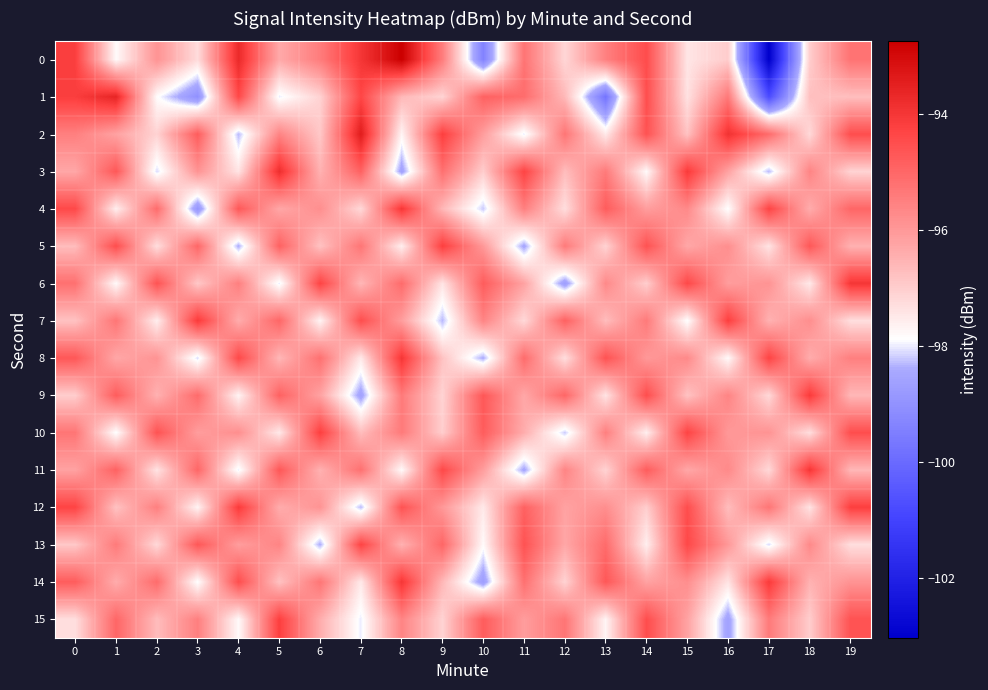

Reading left to right, transcribe all the data shown in this chart.

0: 0=-94.2	1=-97.8	2=-95.9	3=-97.3	4=-93.7	5=-96.3	6=-95.4	7=-94.0	8=-92.8	9=-95.5	10=-99.4	11=-95.3	12=-97.2	13=-95.5	14=-94.5	15=-97.4	16=-97.0	17=-103.0	18=-97.0	19=-95.2
1: 0=-94.2	1=-93.6	2=-97.8	3=-99.0	4=-94.4	5=-98.0	6=-97.1	7=-94.3	8=-96.6	9=-97.1	10=-94.9	11=-95.1	12=-96.6	13=-99.8	14=-94.5	15=-97.4	16=-95.4	17=-100.8	18=-96.8	19=-96.7
2: 0=-95.5	1=-96.2	2=-97.1	3=-94.8	4=-98.3	5=-95.6	6=-96.9	7=-93.4	8=-97.7	9=-94.2	10=-96.1	11=-98.0	12=-95.3	13=-97.5	14=-94.6	15=-96.8	16=-93.9	17=-95.1	18=-97.2	19=-94.5
3: 0=-96.3	1=-94.7	2=-98.1	3=-95.9	4=-97.4	5=-93.8	6=-96.5	7=-94.9	8=-98.6	9=-95.2	10=-97.0	11=-94.3	12=-96.7	13=-95.4	14=-97.8	15=-94.1	16=-96.2	17=-98.3	18=-95.6	19=-97.1
4: 0=-94.4	1=-97.6	2=-95.1	3=-98.9	4=-94.7	5=-96.3	6=-95.8	7=-97.2	8=-94.0	9=-96.6	10=-98.2	11=-95.5	12=-97.3	13=-94.8	14=-96.1	15=-95.7	16=-97.9	17=-94.3	18=-96.4	19=-95.0
5: 0=-96.7	1=-94.5	2=-97.3	3=-95.0	4=-98.4	5=-94.9	6=-96.8	7=-95.3	8=-97.6	9=-94.2	10=-96.0	11=-98.5	12=-95.4	13=-97.1	14=-94.6	15=-96.3	16=-95.8	17=-97.4	18=-94.7	19=-96.5
6: 0=-95.2	1=-97.8	2=-94.6	3=-96.9	4=-95.5	5=-98.0	6=-94.3	7=-96.6	8=-95.1	9=-97.4	10=-94.8	11=-96.2	12=-98.7	13=-95.7	14=-97.0	15=-94.4	16=-96.1	17=-95.9	18=-97.5	19=-94.0
7: 0=-96.8	1=-95.3	2=-97.6	3=-94.1	4=-96.4	5=-95.0	6=-97.7	7=-94.5	8=-96.1	9=-98.3	10=-95.6	11=-97.2	12=-94.9	13=-96.7	14=-95.4	15=-97.9	16=-94.2	17=-96.5	18=-95.8	19=-97.3
8: 0=-94.7	1=-96.3	2=-95.9	3=-98.1	4=-94.4	5=-96.6	6=-95.2	7=-97.5	8=-94.0	9=-96.8	10=-98.4	11=-95.1	12=-97.3	13=-94.6	14=-96.0	15=-95.7	16=-97.8	17=-94.3	18=-96.4	19=-95.5
9: 0=-97.0	1=-94.8	2=-96.5	3=-95.1	4=-97.7	5=-94.9	6=-96.2	7=-98.6	8=-95.4	9=-97.1	10=-94.7	11=-96.3	12=-95.0	13=-97.4	14=-94.5	15=-96.8	16=-95.6	17=-97.2	18=-94.1	19=-96.6
10: 0=-95.3	1=-97.9	2=-94.6	3=-96.1	4=-95.8	5=-97.5	6=-94.2	7=-96.7	8=-95.4	9=-97.0	10=-94.8	11=-96.4	12=-98.2	13=-95.5	14=-97.6	15=-94.3	16=-96.0	17=-95.9	18=-97.3	19=-94.5
11: 0=-96.2	1=-94.9	2=-97.4	3=-95.0	4=-98.0	5=-94.7	6=-96.5	7=-95.2	8=-97.8	9=-94.4	10=-96.1	11=-98.5	12=-95.6	13=-97.1	14=-94.8	15=-96.3	16=-95.7	17=-97.2	18=-94.0	19=-96.6
12: 0=-94.3	1=-96.8	2=-95.5	3=-97.7	4=-94.1	5=-96.4	6=-95.9	7=-98.3	8=-94.6	9=-96.0	10=-97.5	11=-94.9	12=-96.2	13=-95.8	14=-97.0	15=-94.5	16=-96.7	17=-95.3	18=-97.4	19=-94.2
13: 0=-96.9	1=-95.4	2=-97.2	3=-94.7	4=-96.1	5=-95.6	6=-98.4	7=-94.3	8=-96.5	9=-95.0	10=-97.8	11=-94.6	12=-96.3	13=-95.1	14=-97.6	15=-94.4	16=-96.0	17=-98.1	18=-95.7	19=-97.3
14: 0=-94.8	1=-96.4	2=-95.1	3=-97.9	4=-94.5	5=-96.8	6=-95.3	7=-97.5	8=-94.0	9=-96.6	10=-98.7	11=-95.2	12=-97.1	13=-94.7	14=-96.2	15=-95.8	16=-97.4	17=-94.1	18=-96.5	19=-95.9
15: 0=-97.3	1=-95.0	2=-96.7	3=-95.5	4=-97.8	5=-94.2	6=-96.4	7=-98.0	8=-95.6	9=-97.1	10=-94.8	11=-96.1	12=-95.3	13=-97.7	14=-94.5	15=-96.2	16=-98.6	17=-95.4	18=-97.0	19=-94.6